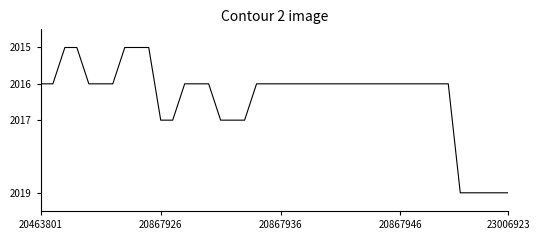

What is the greatest value displayed?

2019